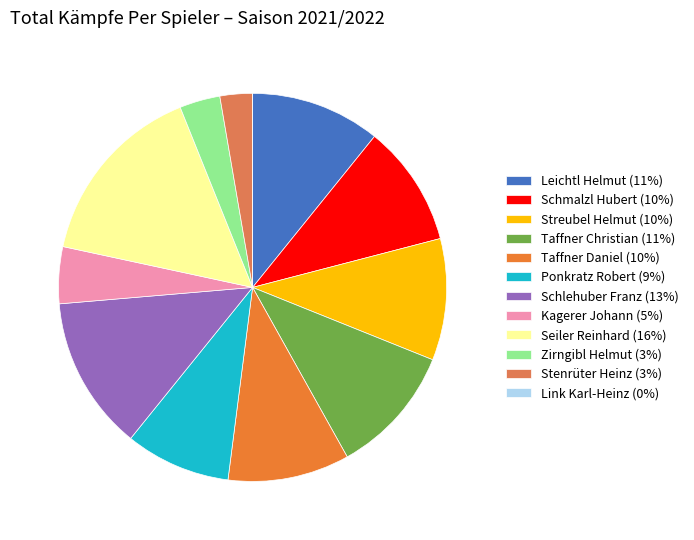

What percentage is the Schlehuber Franz slice, to the nearest percent?

13%